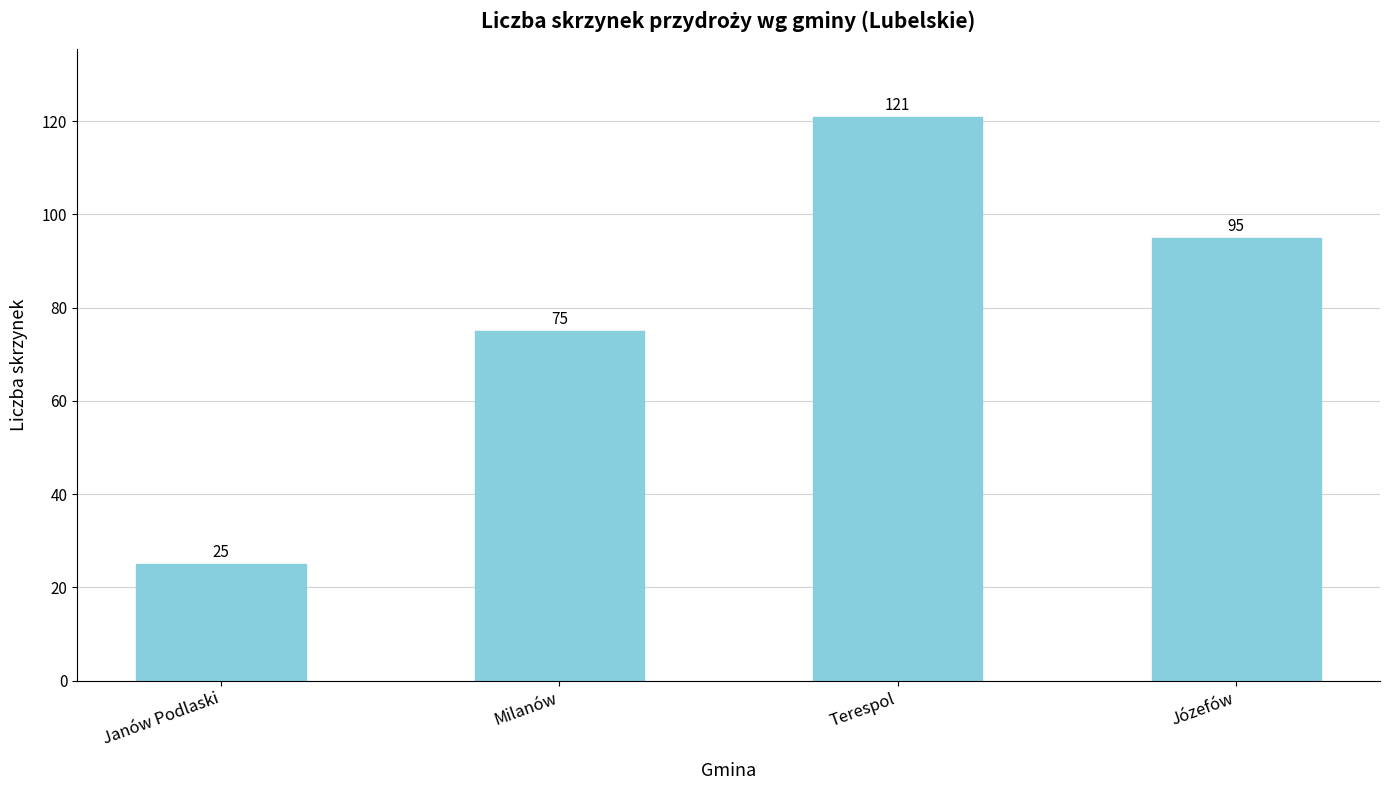

Which label corresponds to the largest value in the chart?

Terespol